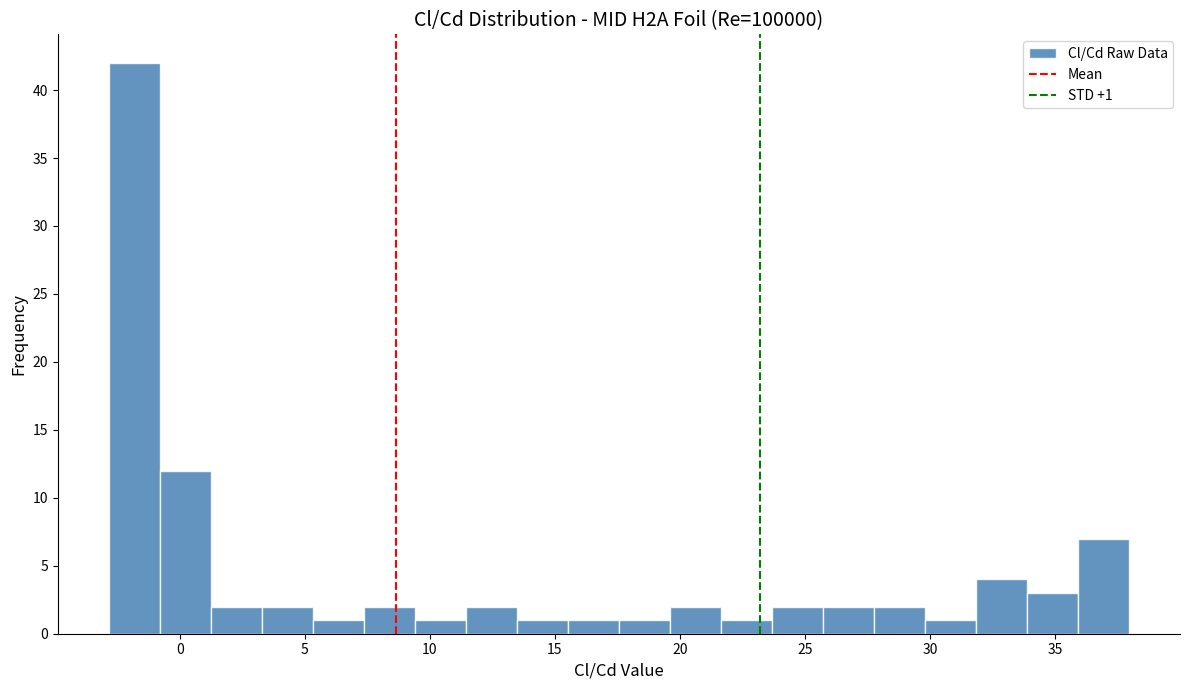

Which range on the x-axis has the tallest bar?

-3.0 to -1.0